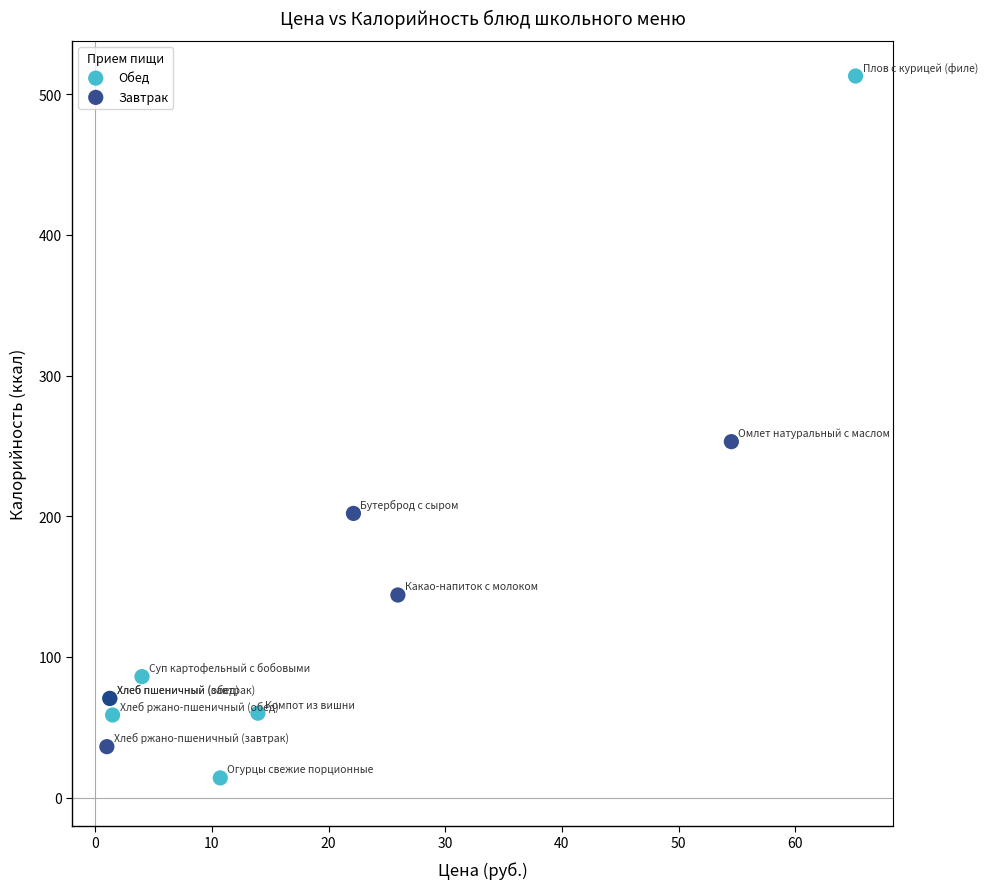

Which series reaches the maximum Y coordinate?

Обед